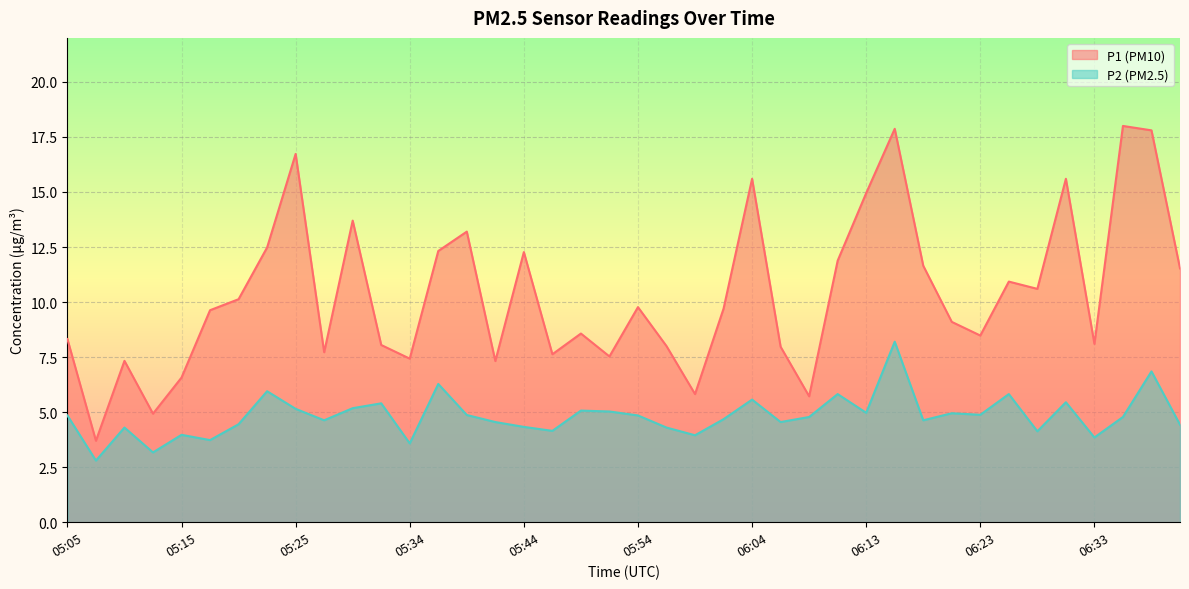

At how many categories does at least one series exceed 6?

36